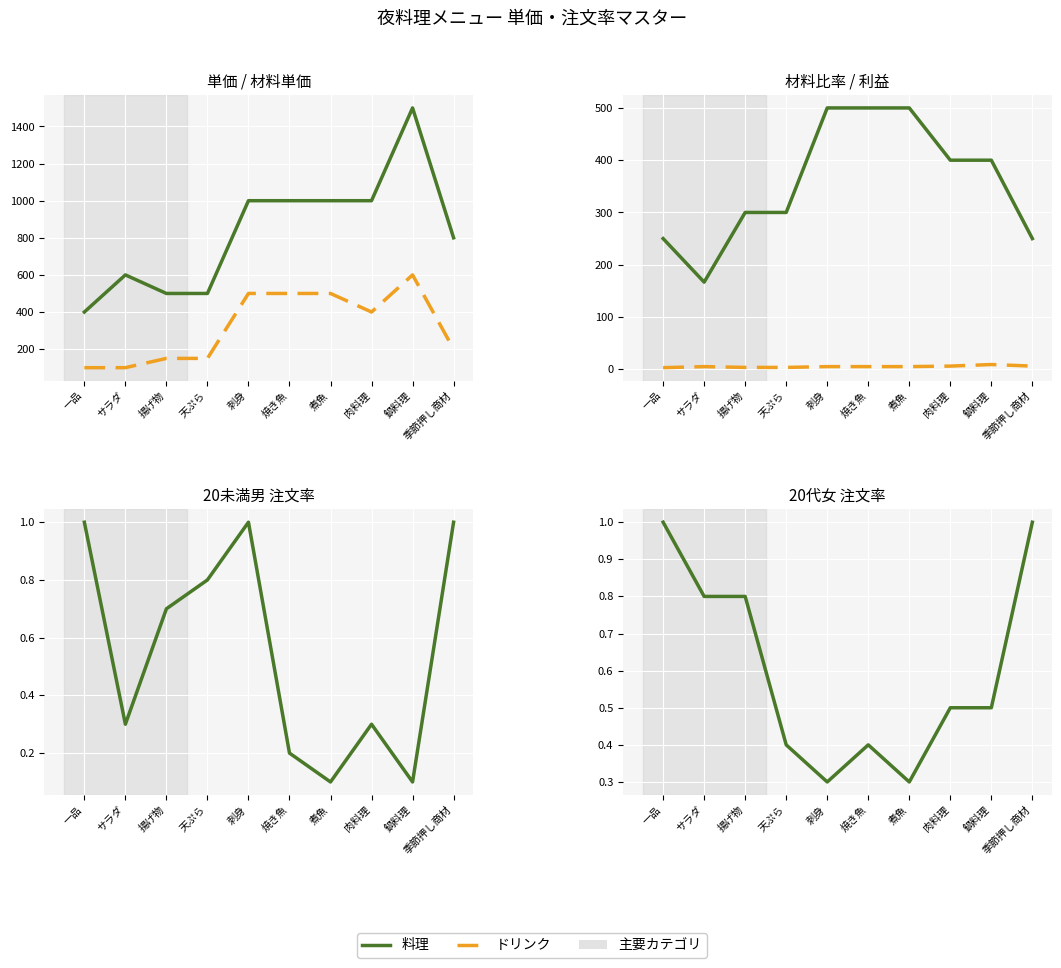

True or false: 利益 (÷100) and 20未満男 intersect in this chart.

False